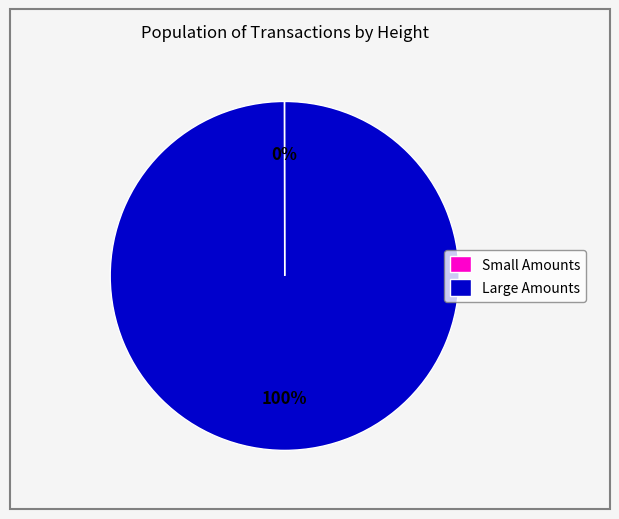

To the nearest percent, what percentage of the pie is Large Amounts?

100%